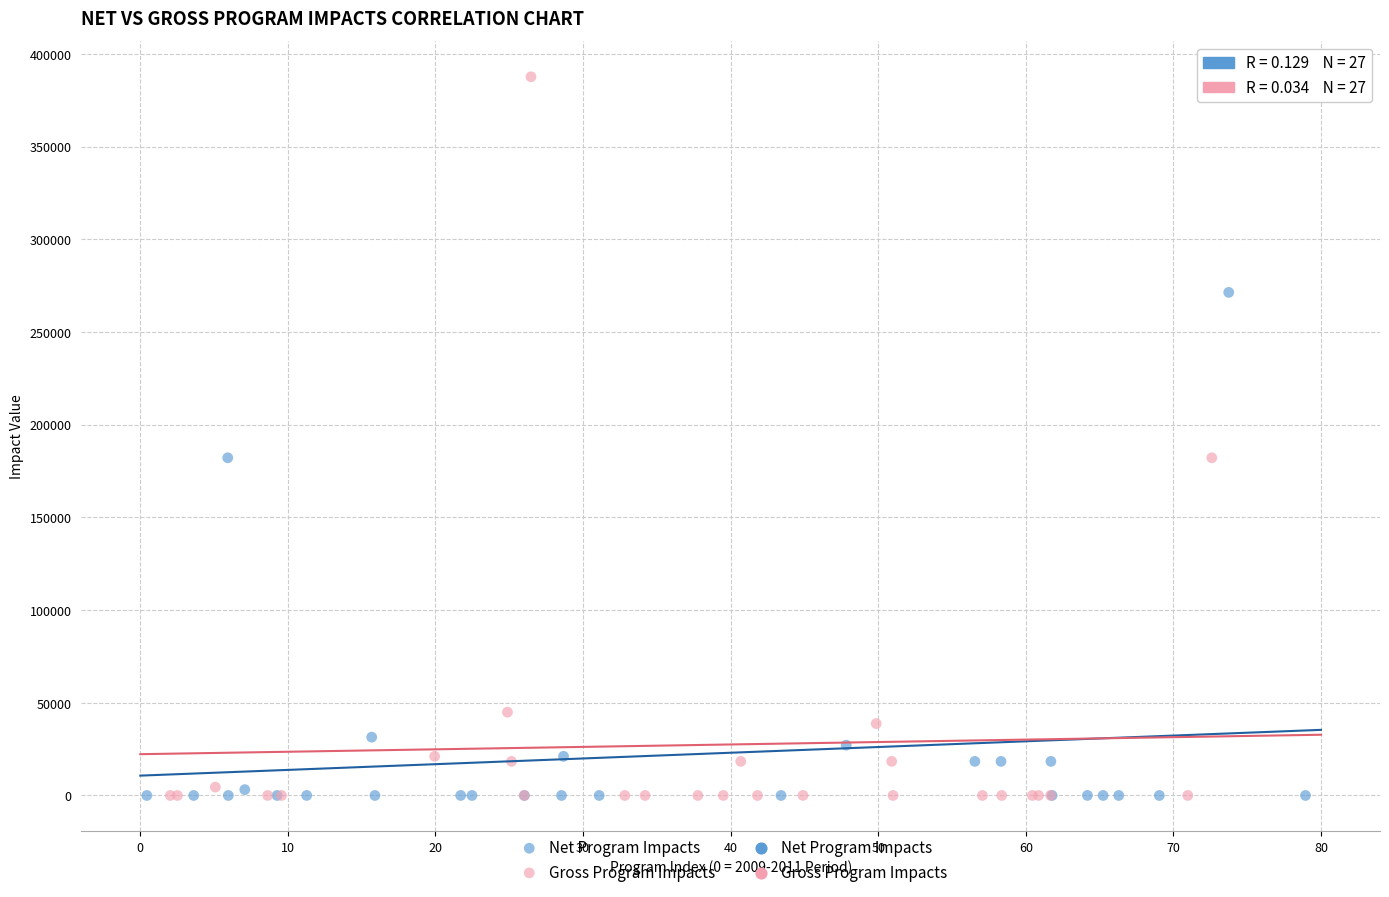

Which series contains the highest Y value?

Gross Program Impacts